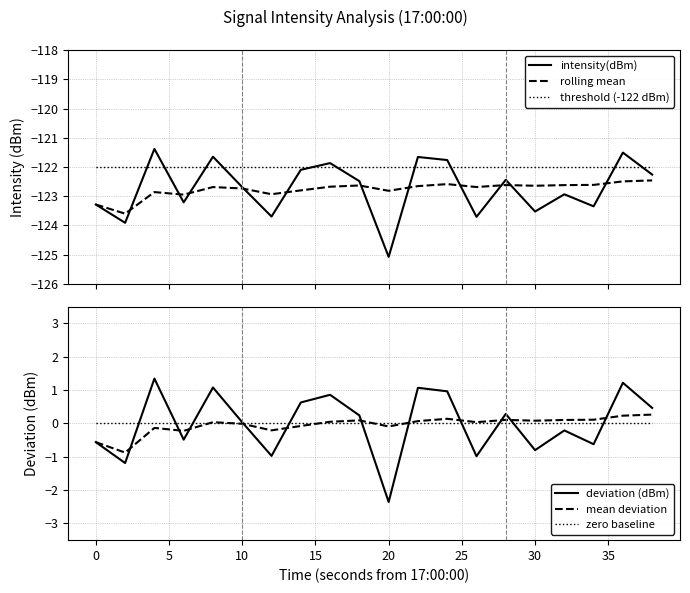

At which label does deviation (dBm) reach its minimum?

20